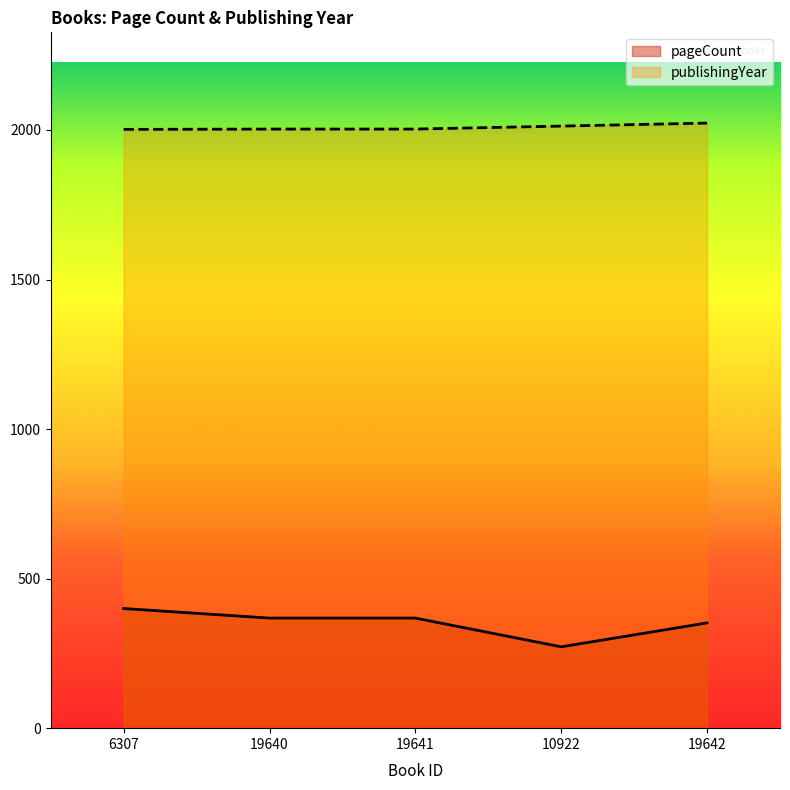

True or false: pageCount and publishingYear intersect in this chart.

False